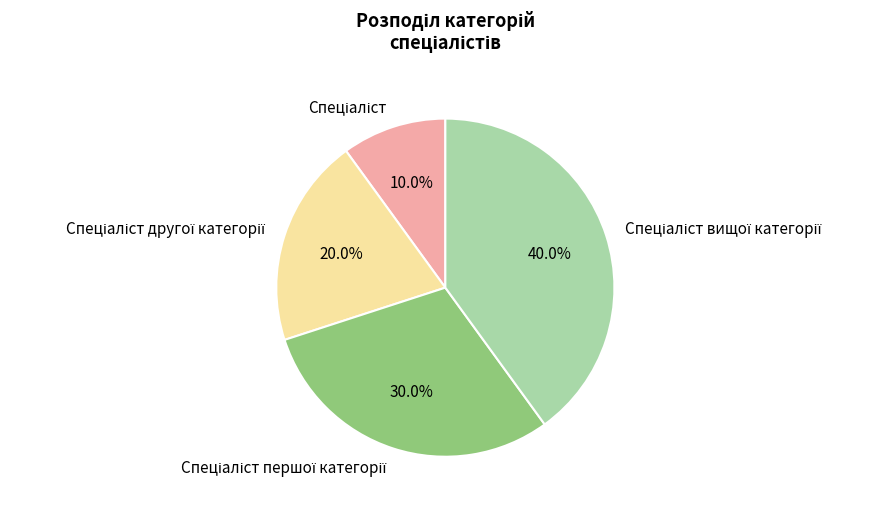

Is there a majority slice in this chart?

No